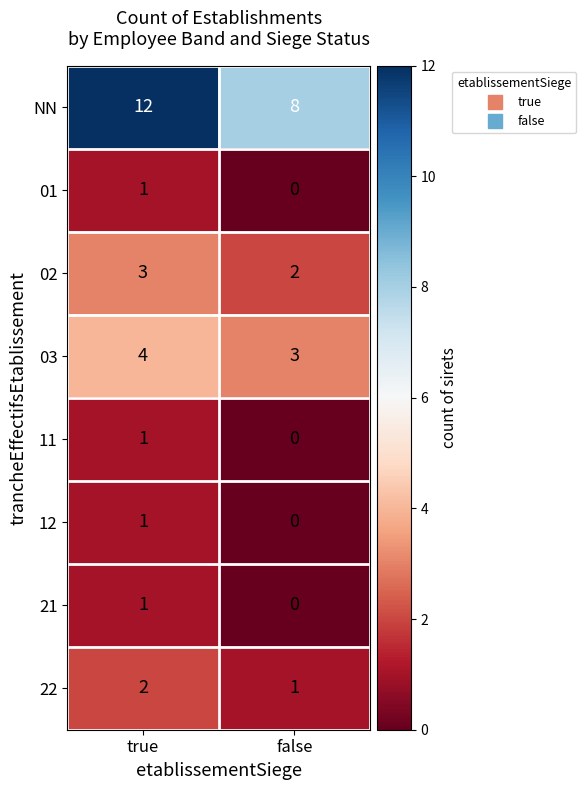

Which series has the largest total across all categories?

NN